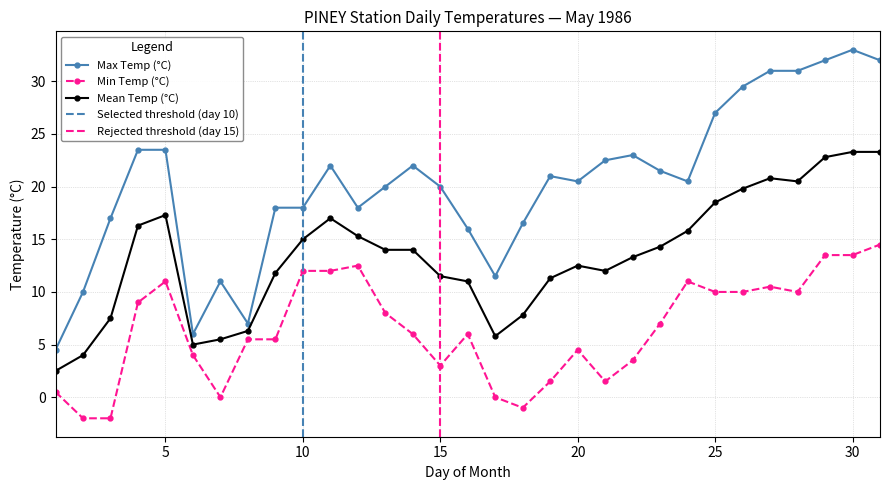

At which category is the sum across all series the highest?

30